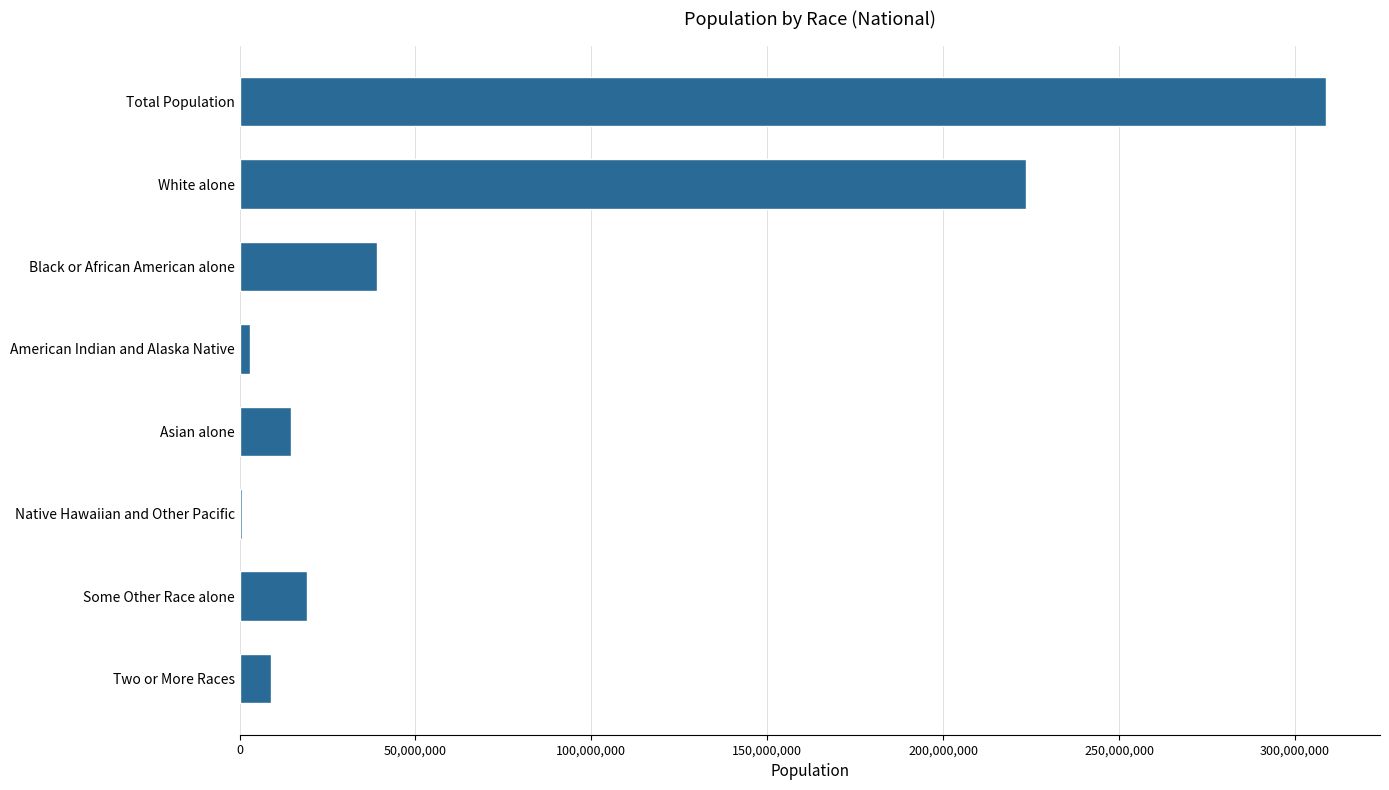

Reading top to bottom, list all the values displayed in this chart.

Total Population=308745538	White alone=223553265	Black or African American alone=38929319	American Indian and Alaska Native=2932248	Asian alone=14674252	Native Hawaiian and Other Pacific=540013	Some Other Race alone=19107368	Two or More Races=9009073